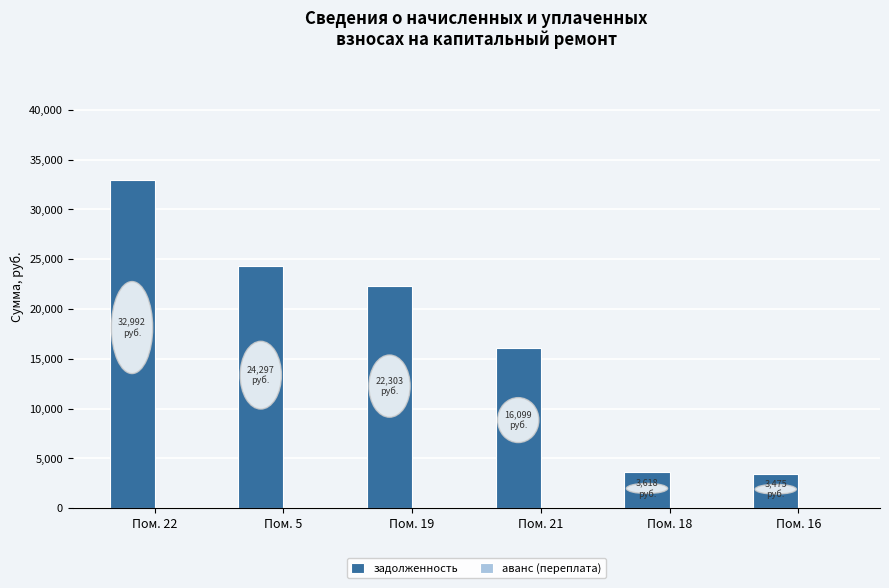

Between Пом. 19 and Пом. 16, which is larger?

Пом. 19